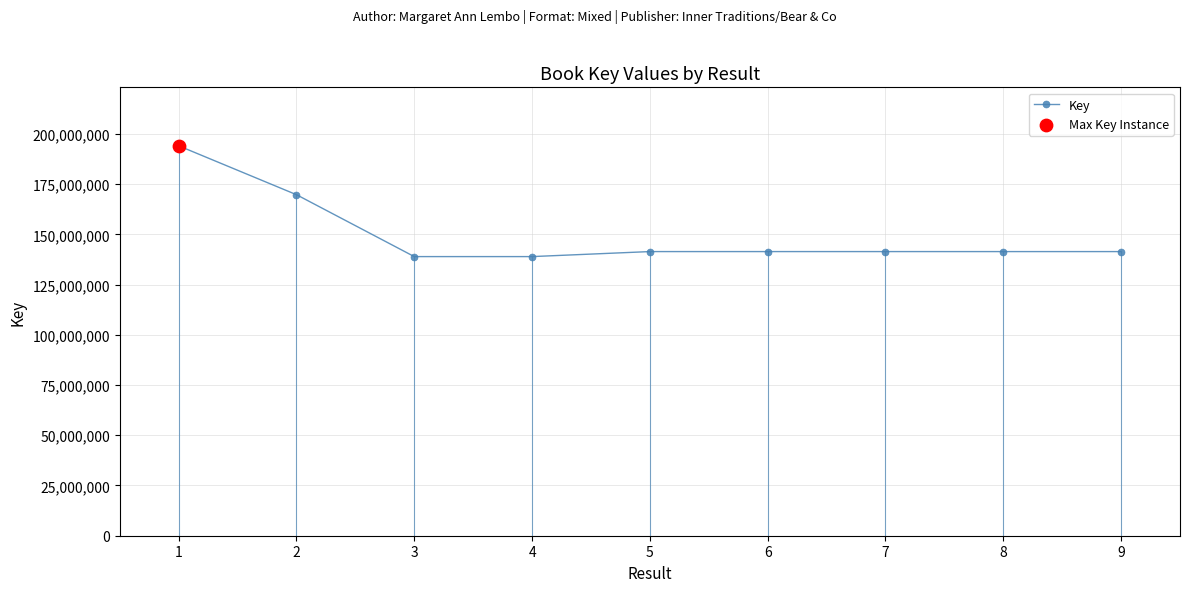

What is the change in value from 2 to 4?

-30804610